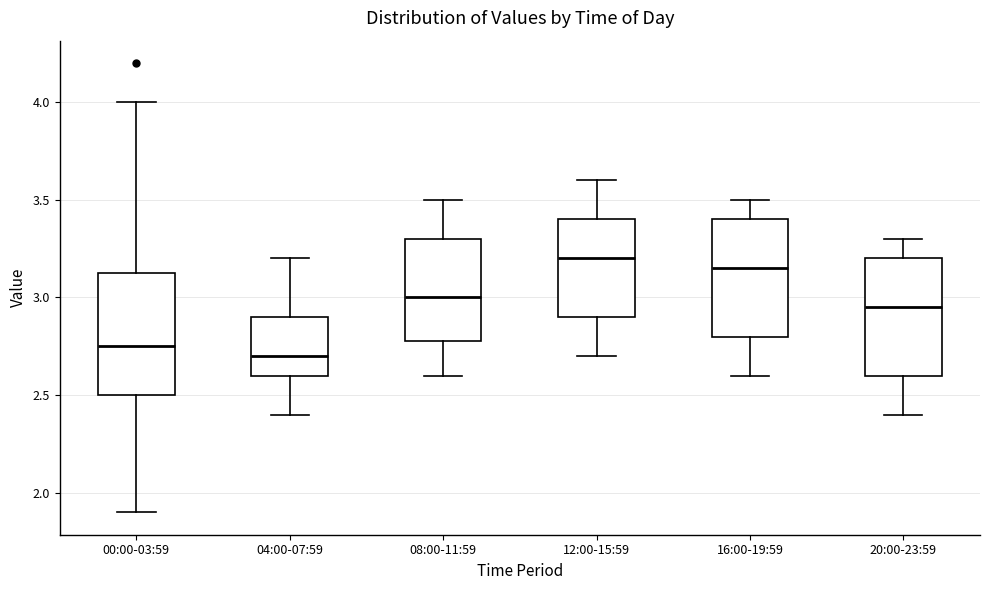

Reading left to right, transcribe this box plot: for each box, give where its median line is, the range the box spans, and where its two whiskers end, as read against the y-axis. The values are not printed on the chart, so give them approximately, as read against the axis.

00:00-03:59: median 2.75, box 2.50 to 3.15, whiskers 1.90 to 4.00
04:00-07:59: median 2.70, box 2.60 to 2.90, whiskers 2.40 to 3.20
08:00-11:59: median 3.00, box 2.80 to 3.30, whiskers 2.60 to 3.50
12:00-15:59: median 3.20, box 2.90 to 3.40, whiskers 2.70 to 3.60
16:00-19:59: median 3.15, box 2.80 to 3.40, whiskers 2.60 to 3.50
20:00-23:59: median 2.95, box 2.60 to 3.20, whiskers 2.40 to 3.30